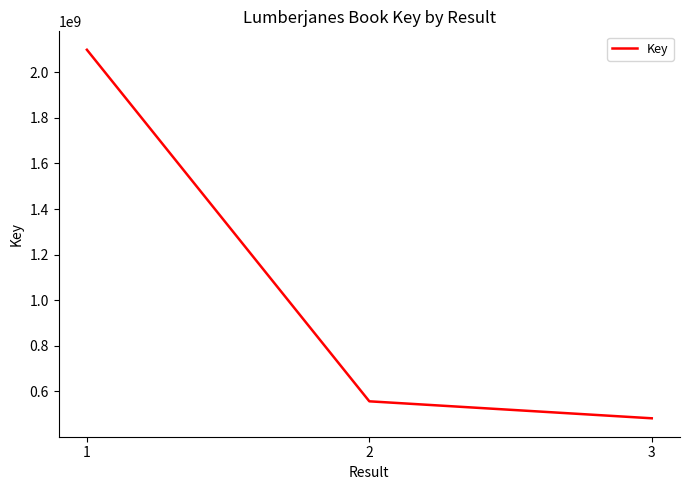

What is the sum of the values at 2 and 1?

2655027899